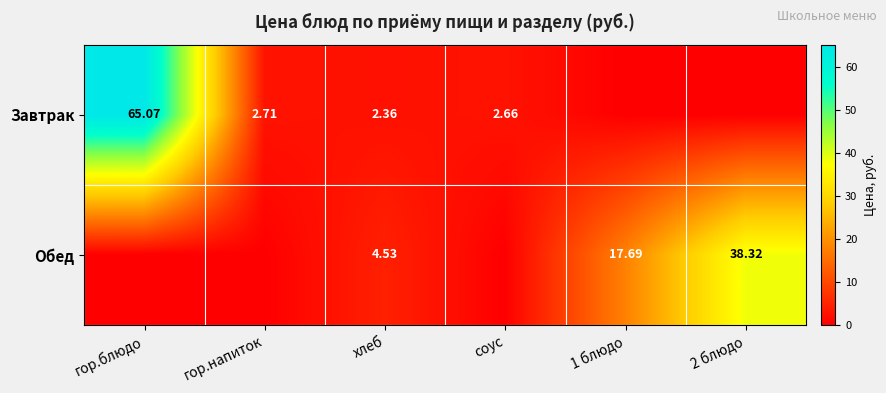

What is the spread (max minus min) of values at 2 блюдо?

38.3